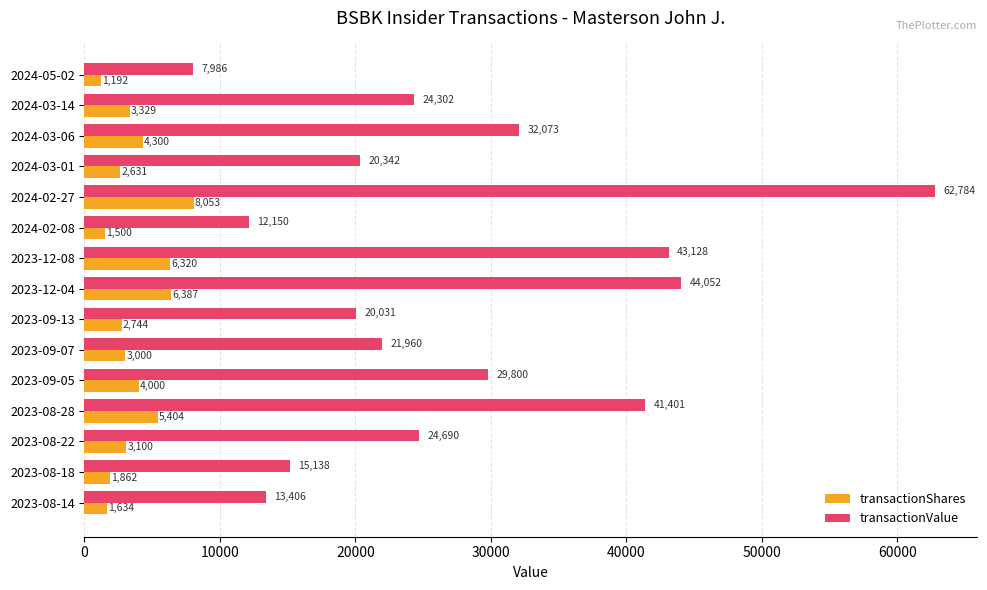

At which label is transactionShares closest to 4622?

2024-03-06